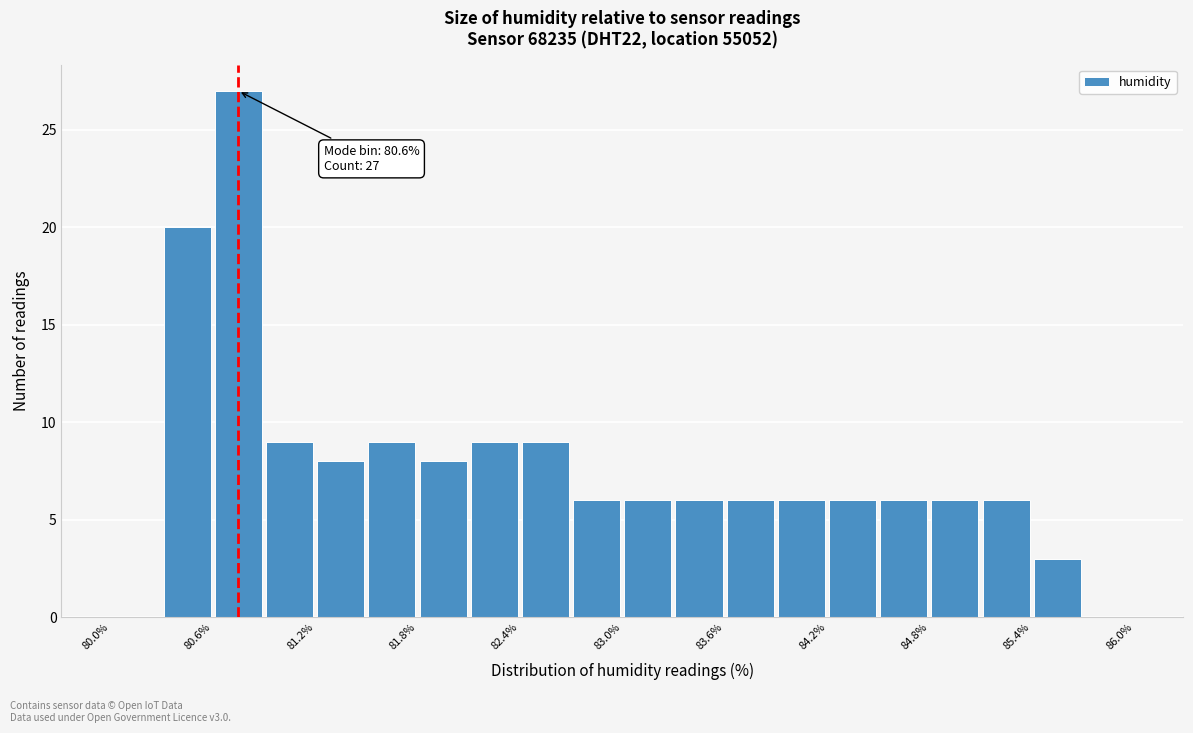

Read against the x-axis, roughly where is the centre of the tallest bar?

80.8